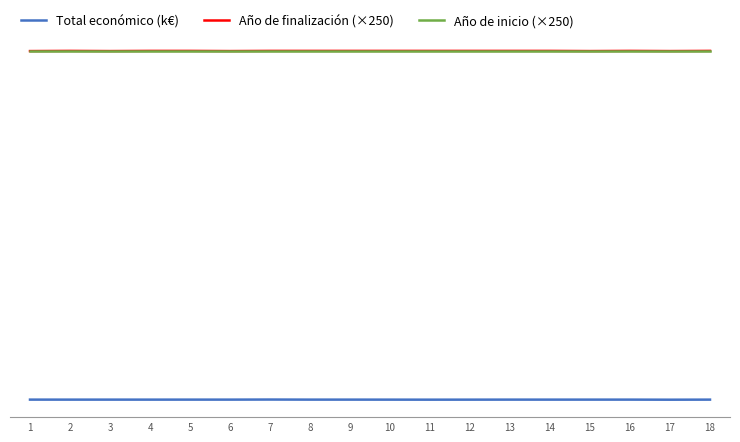

Is this an area chart (filled region under the line)?

No